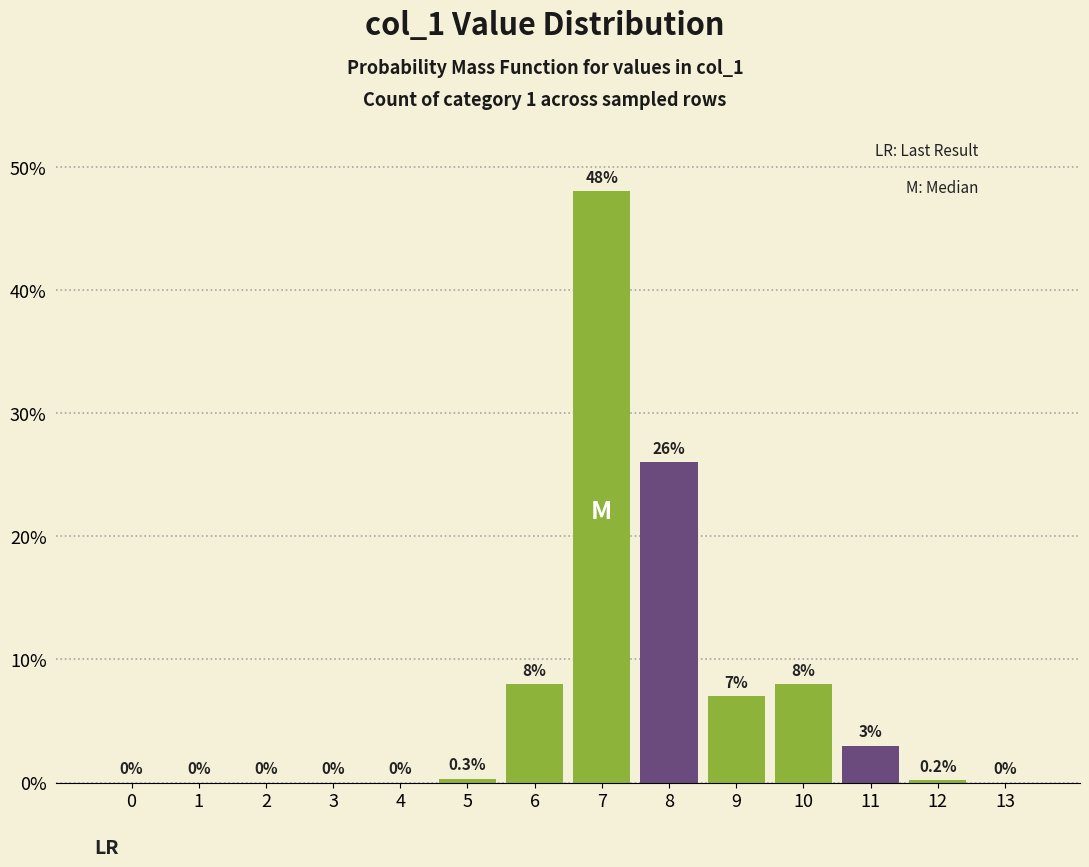

Reading left to right, transcribe all the data shown in this chart.

0=0.0	1=0.0	2=0.0	3=0.0	4=0.0	5=0.3	6=8.0	7=48.0	8=26.0	9=7.0	10=8.0	11=3.0	12=0.2	13=0.0